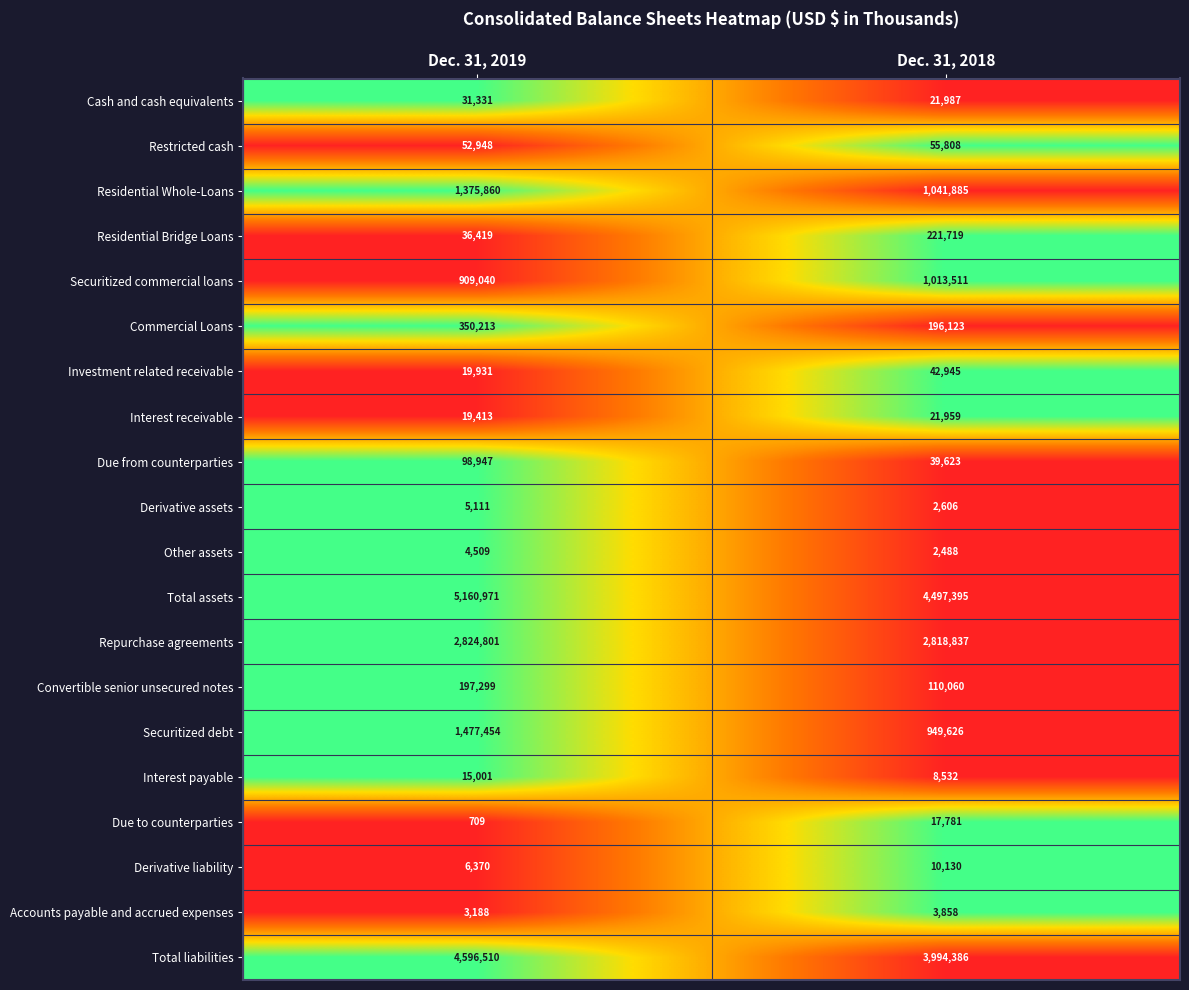

Which series has the widest spread of values?

Total assets